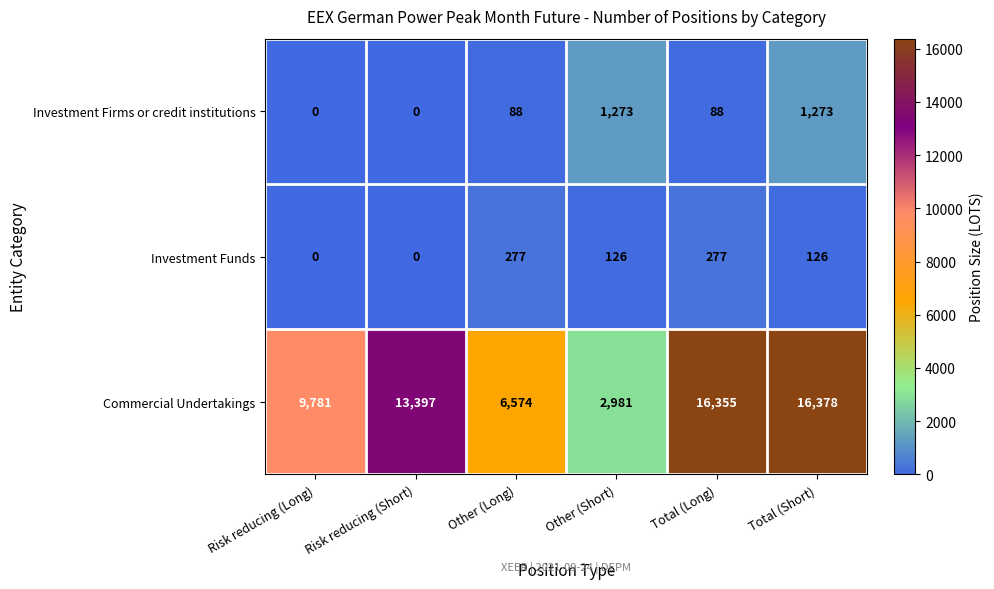

Reading left to right, extract all data points from this chart.

Investment Firms or credit institutions: Risk reducing (Long)=0	Risk reducing (Short)=0	Other (Long)=88	Other (Short)=1273	Total (Long)=88	Total (Short)=1273
Investment Funds: Risk reducing (Long)=0	Risk reducing (Short)=0	Other (Long)=277	Other (Short)=126	Total (Long)=277	Total (Short)=126
Commercial Undertakings: Risk reducing (Long)=9781	Risk reducing (Short)=13397	Other (Long)=6574	Other (Short)=2981	Total (Long)=16355	Total (Short)=16378